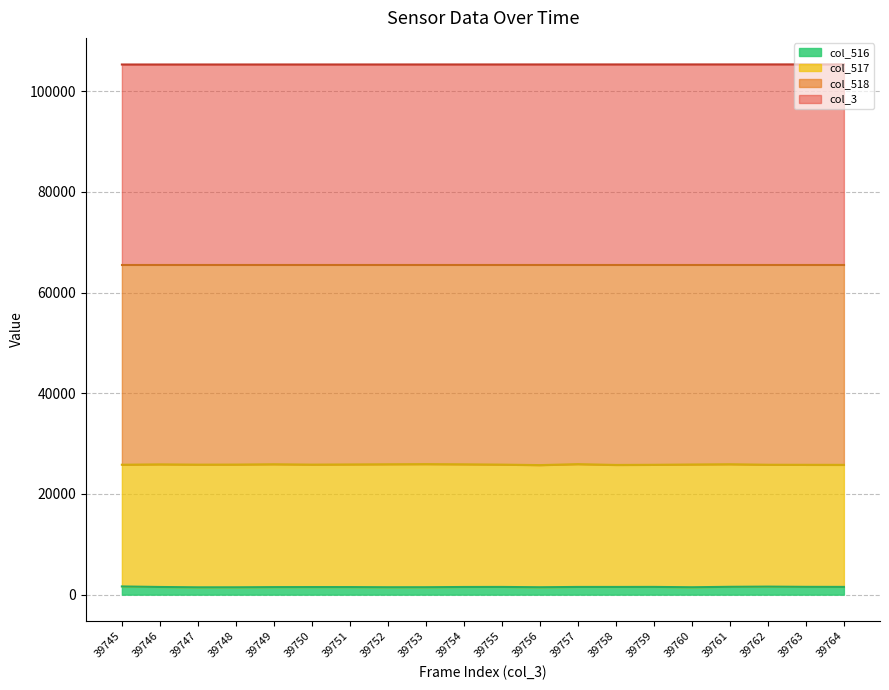

At which category does col_518 reach its first local valley?

39747